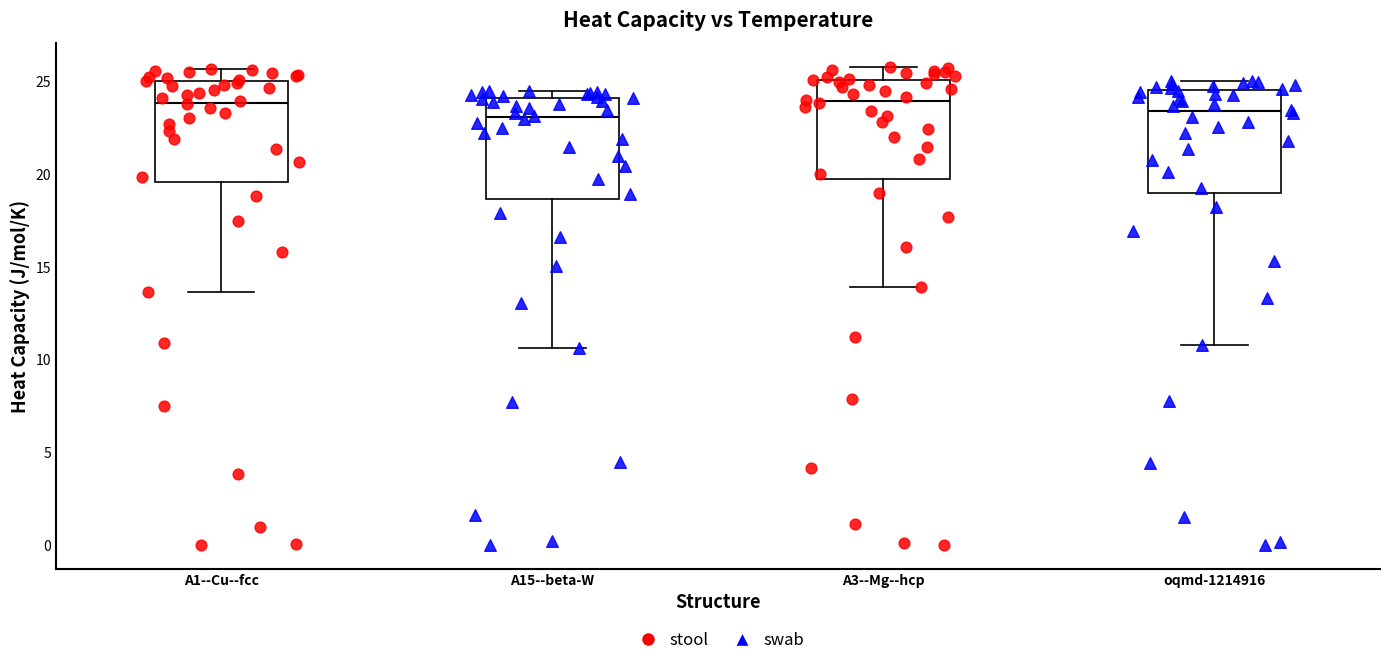

Reading left to right, read every box against the y-axis: the position of its median line, the range the box covers, and the ends of its whiskers. The values are not printed on the chart, so give them approximately, as read against the axis.

A1--Cu--fcc: median 24.0, box 19.5 to 25.0, whiskers 13.5 to 25.5
A15--beta-W: median 23.0, box 18.5 to 24.0, whiskers 10.5 to 24.5
A3--Mg--hcp: median 24.0, box 19.5 to 25.0, whiskers 14.0 to 26.0
oqmd-1214916: median 23.5, box 19.0 to 24.5, whiskers 11.0 to 25.0